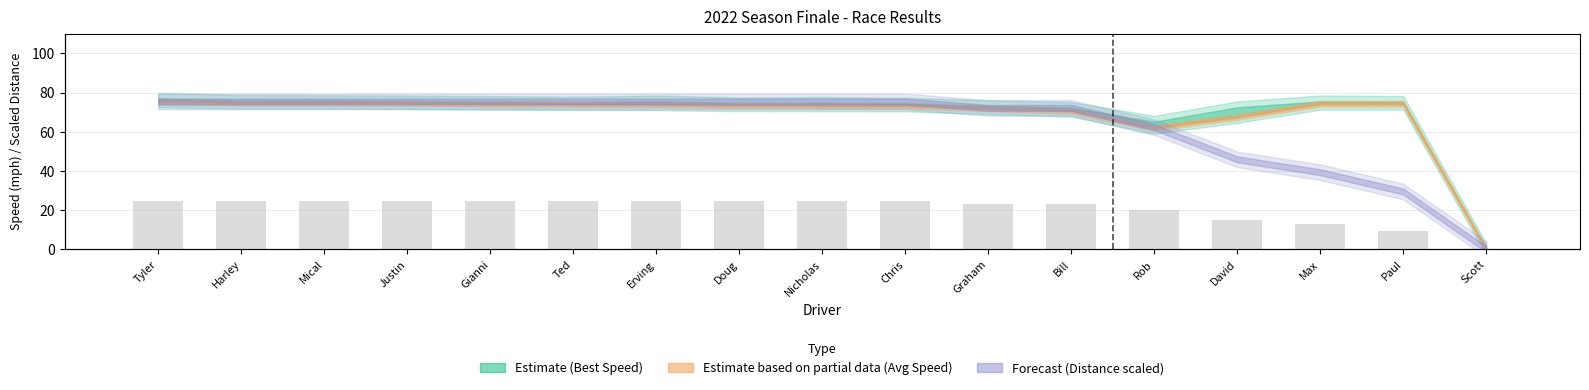

What is the label of the 12th bar from the left?

Bill